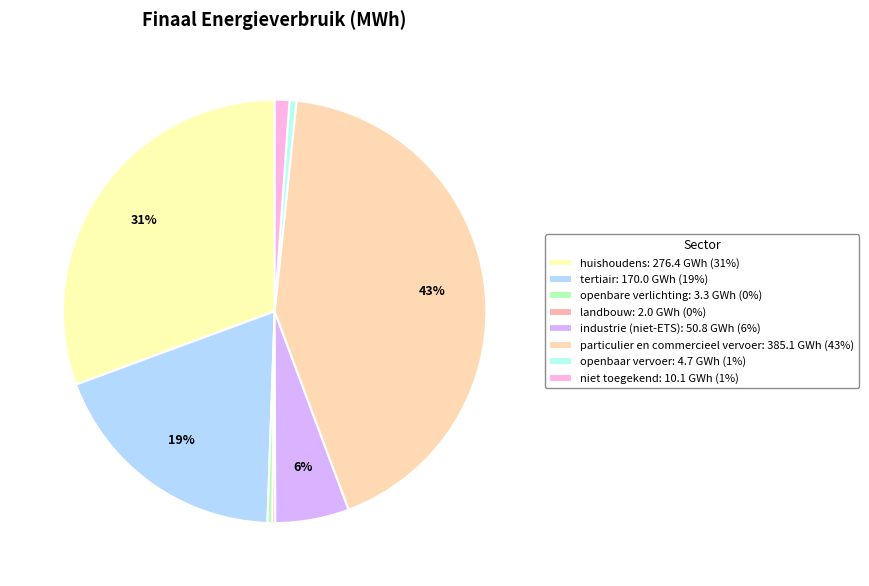

Which category has the biggest portion of the pie?

particulier en commercieel vervoer